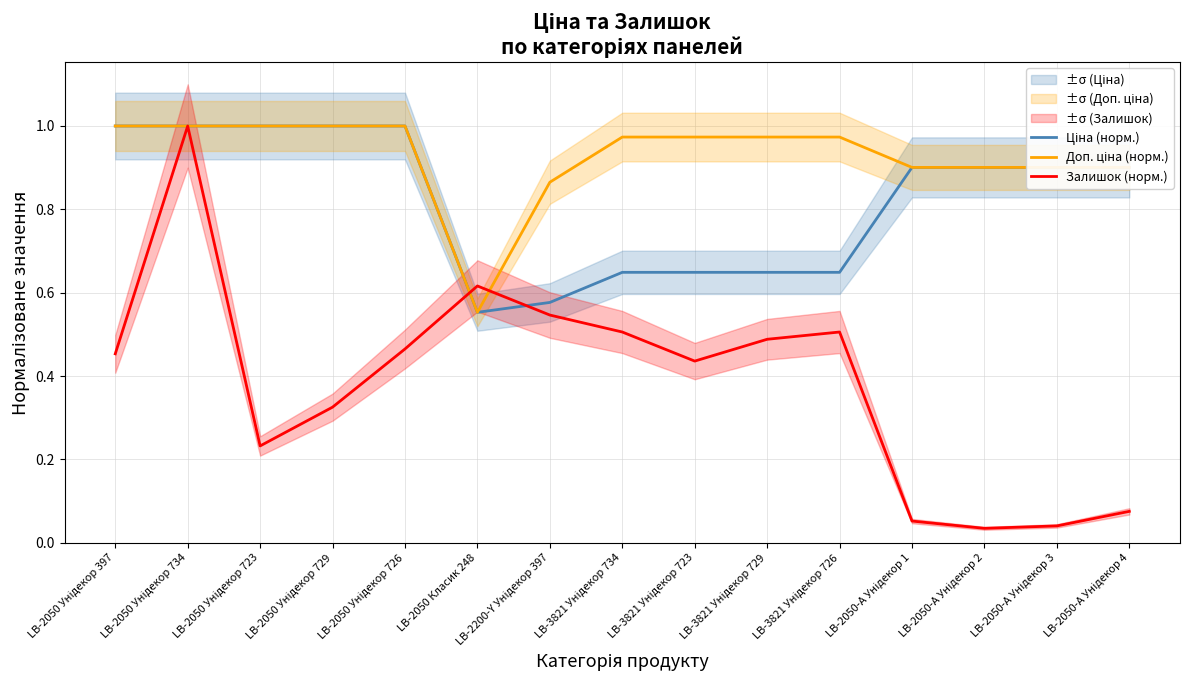

Does the chart display data point markers on the line(s)?

No